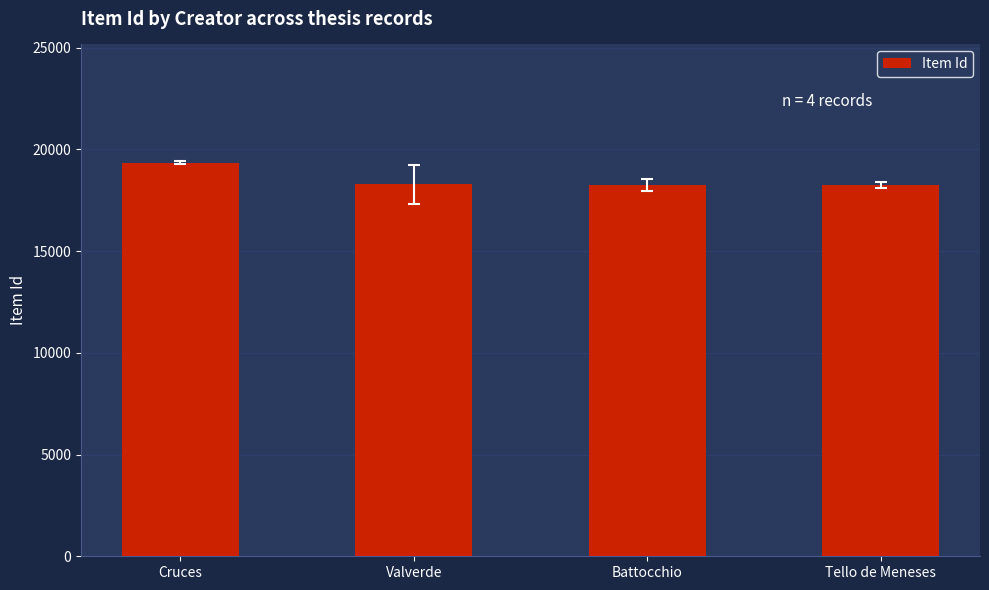

What is the difference between the values at Battocchio and Valverde?

22